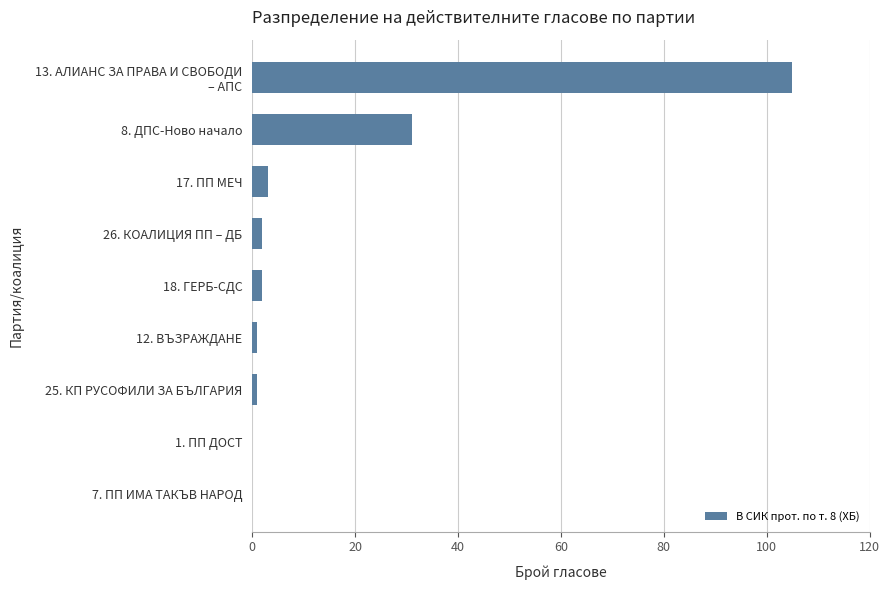

The chart shows a value of 0 at 7. ПП ИМА ТАКЪВ НАРОД. True or false?

True